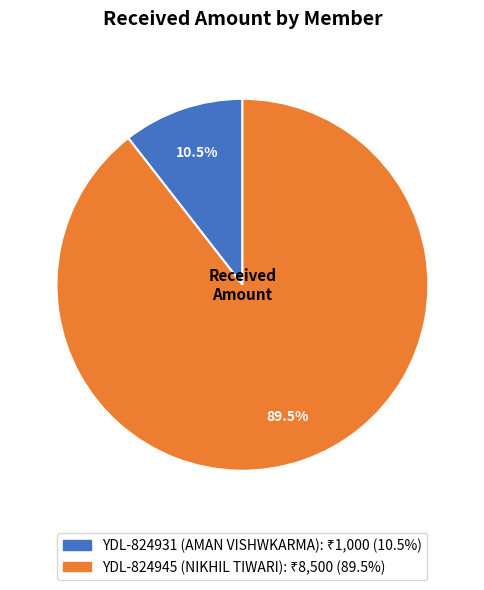

What is the largest slice in the pie chart?

YDL-824945 (NIKHIL TIWARI)